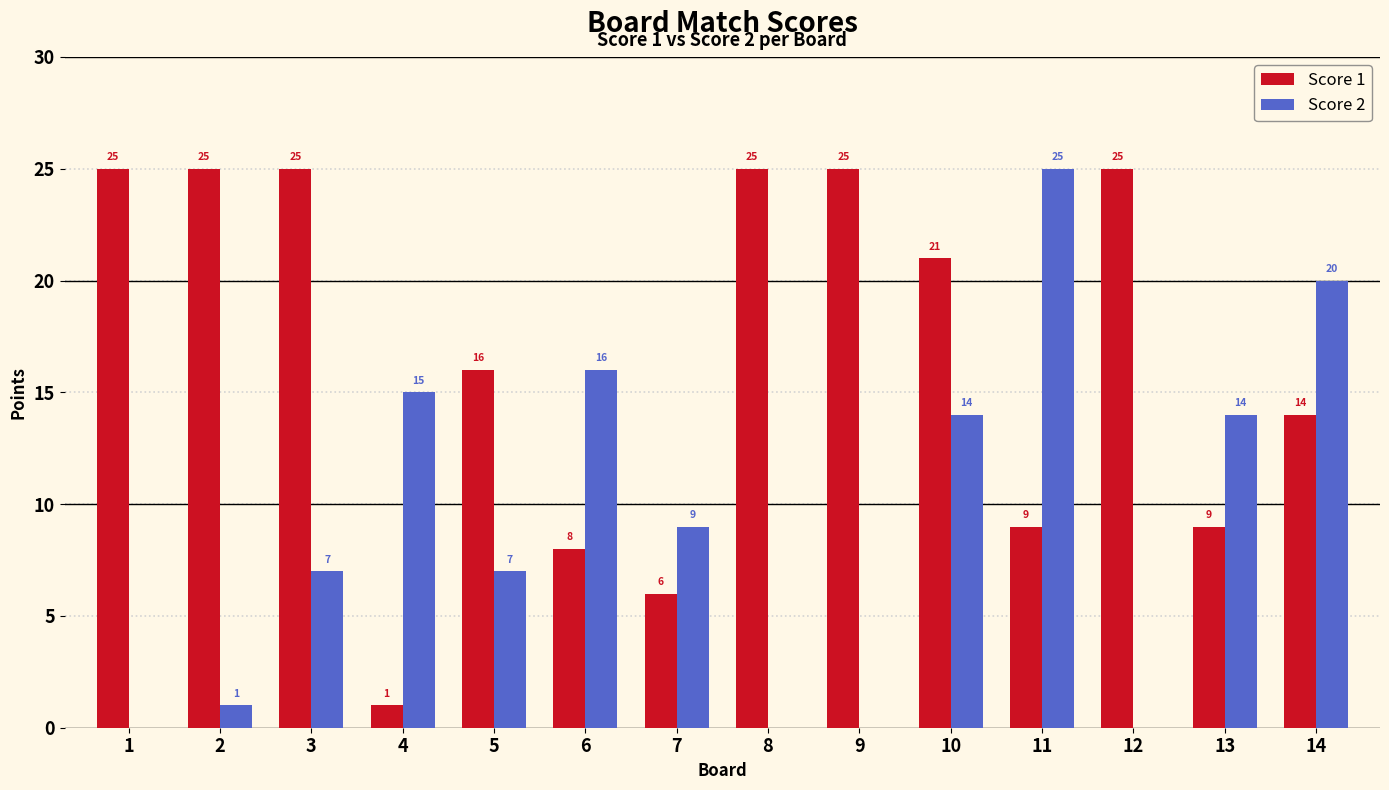

True or false: Score 1 has a value of 11 at 3.

False